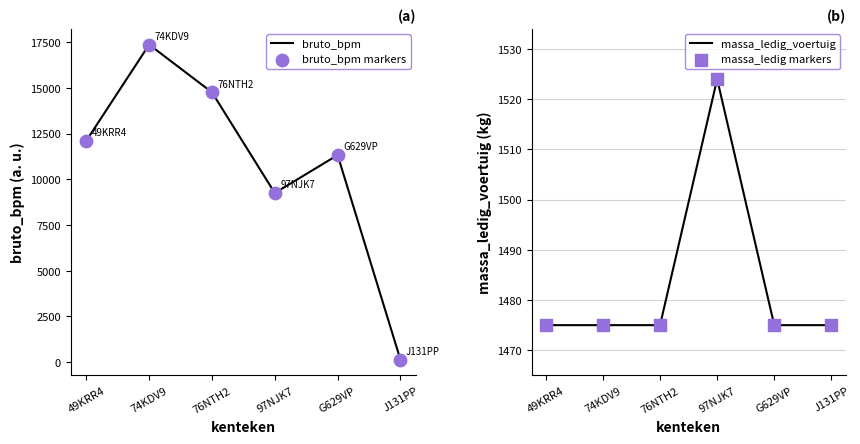

At which category is the sum across all series the highest?

74KDV9